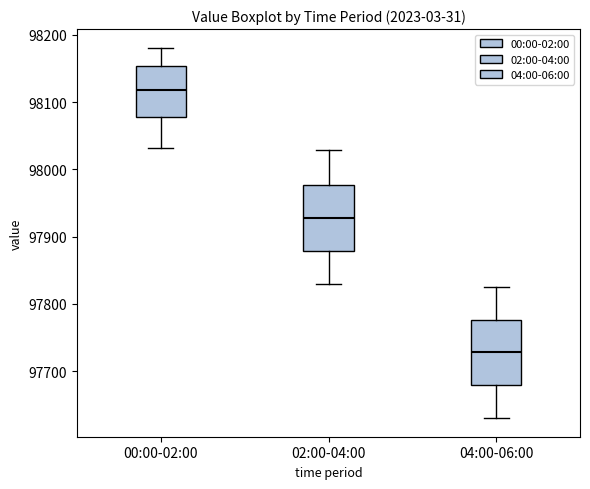

Reading left to right, transcribe this box plot: for each box, give where its median line is, the range the box spans, and where its two whiskers end, as read against the y-axis. The values are not printed on the chart, so give them approximately, as read against the axis.

00:00-02:00: median 98120, box 98080 to 98150, whiskers 98030 to 98180
02:00-04:00: median 97930, box 97880 to 97980, whiskers 97830 to 98030
04:00-06:00: median 97730, box 97680 to 97780, whiskers 97630 to 97830